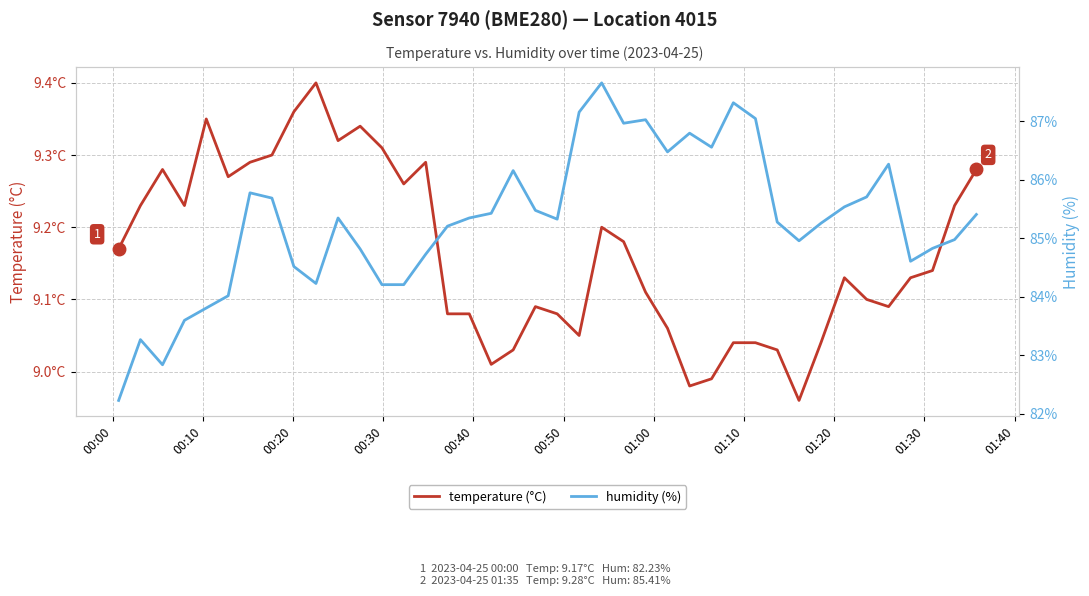

In temperature (°C), how many points are higher than both neighbors (excluding endpoints)?

8